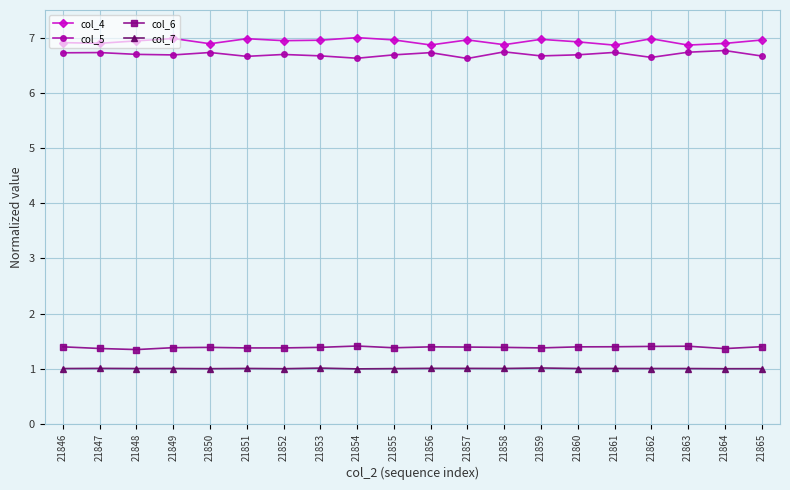

What is the difference between the highest and lowest values at 21855?

6.0